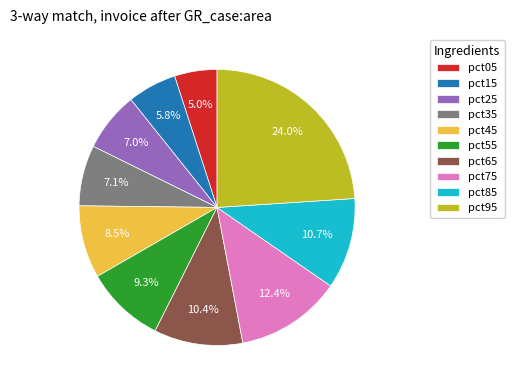

To the nearest percent, what is the difference between the largest and smallest slice percentages?

19%